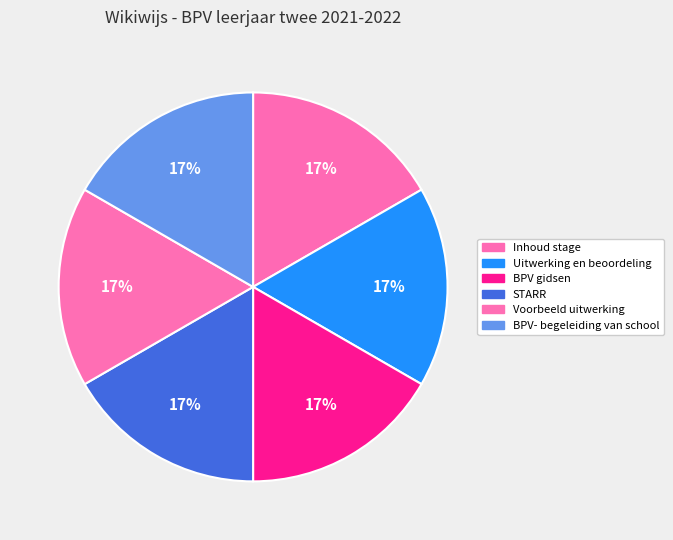

Count the number of slices in the pie.

6